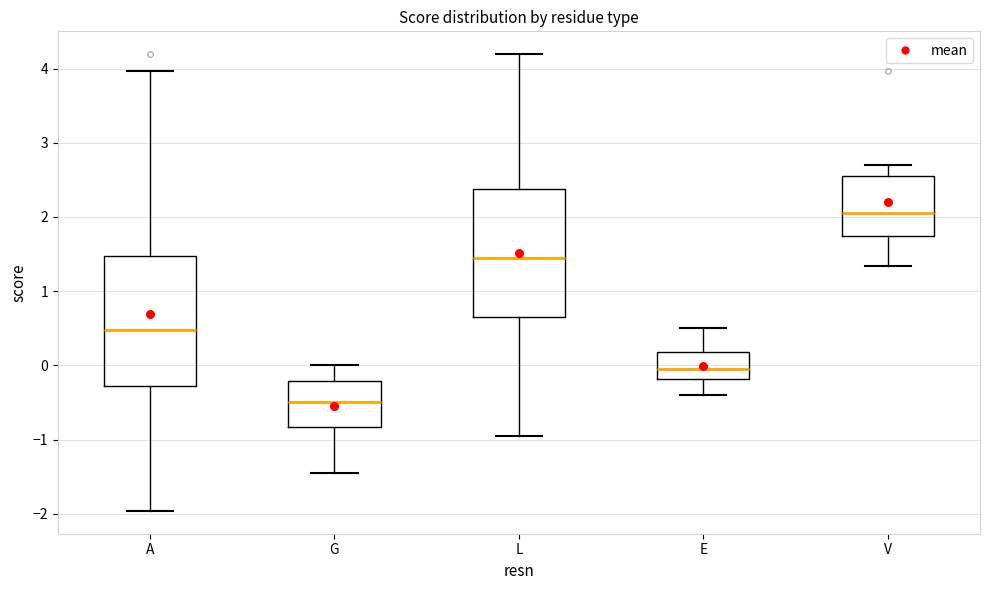

Reading left to right, read every box against the y-axis: the position of its median line, the range the box covers, and the ends of its whiskers. The values are not printed on the chart, so give them approximately, as read against the axis.

A: median 0.5, box -0.3 to 1.5, whiskers -2.0 to 4.0
G: median -0.5, box -0.8 to -0.2, whiskers -1.5 to 0.0
L: median 1.5, box 0.7 to 2.4, whiskers -0.9 to 4.2
E: median 0.0, box -0.2 to 0.2, whiskers -0.4 to 0.5
V: median 2.1, box 1.8 to 2.6, whiskers 1.3 to 2.7